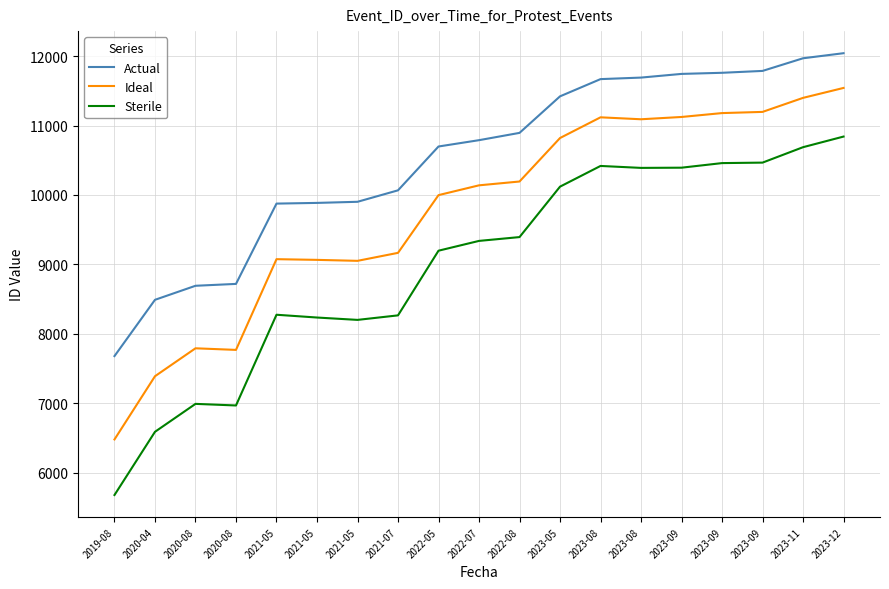

How many values in the Sterile series are below 9339?

9